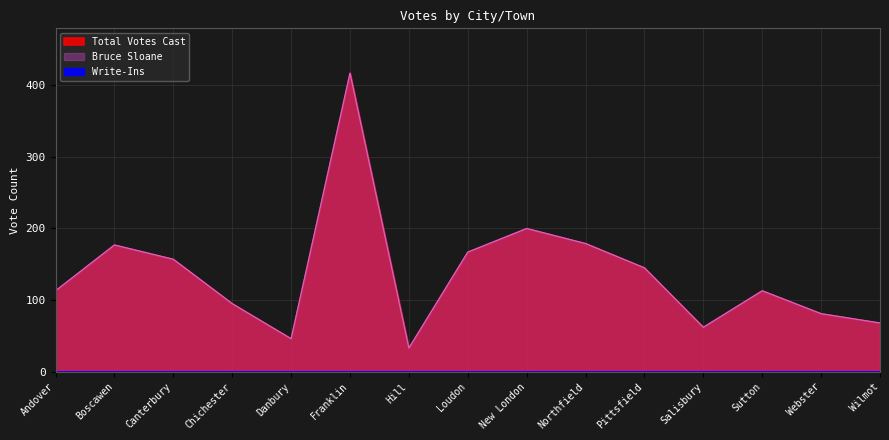

True or false: Bruce Sloane has a value of 116 at Loudon.

False